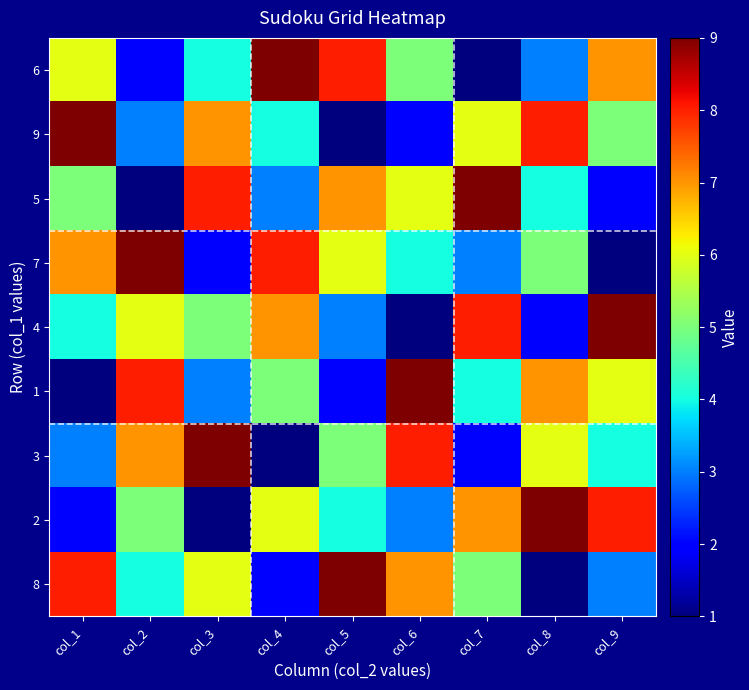

Count the number of data series in this chart.

9